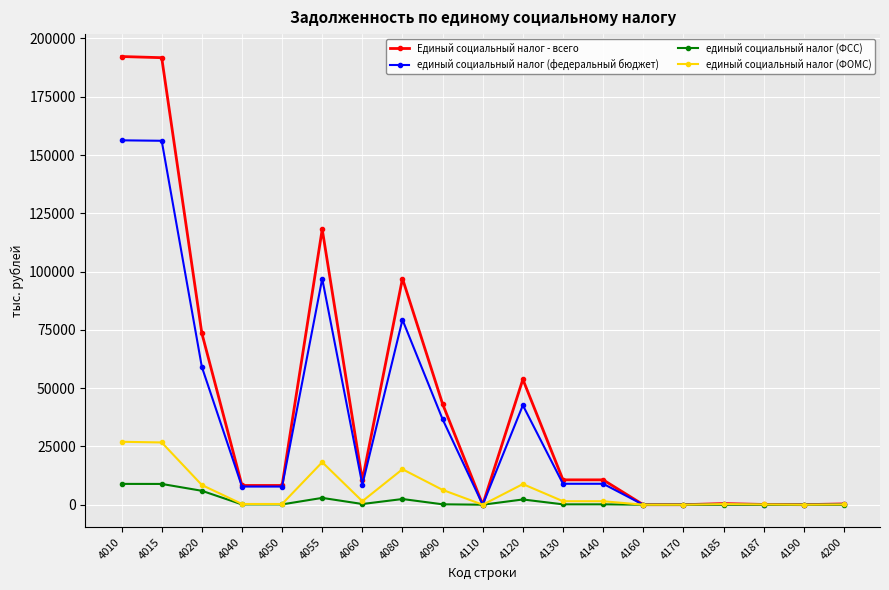

What is the value of the единый социальный налог (ФОМС) point at the 5th from the left?

320